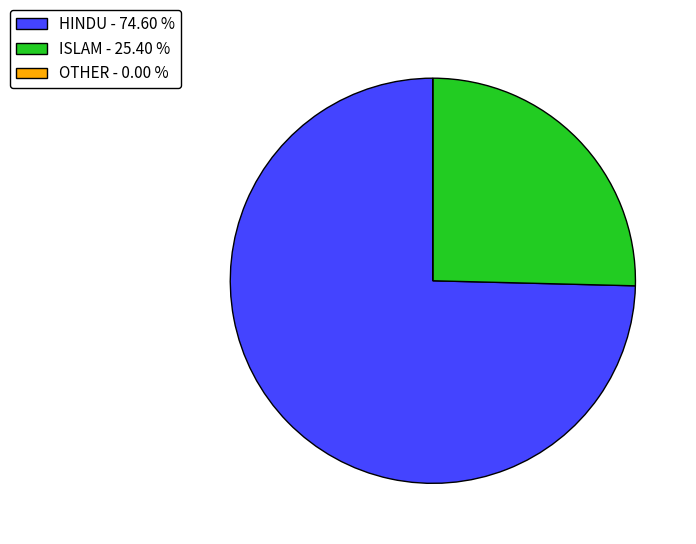

Does HINDU - 74.60 % represent more than half of the total?

Yes